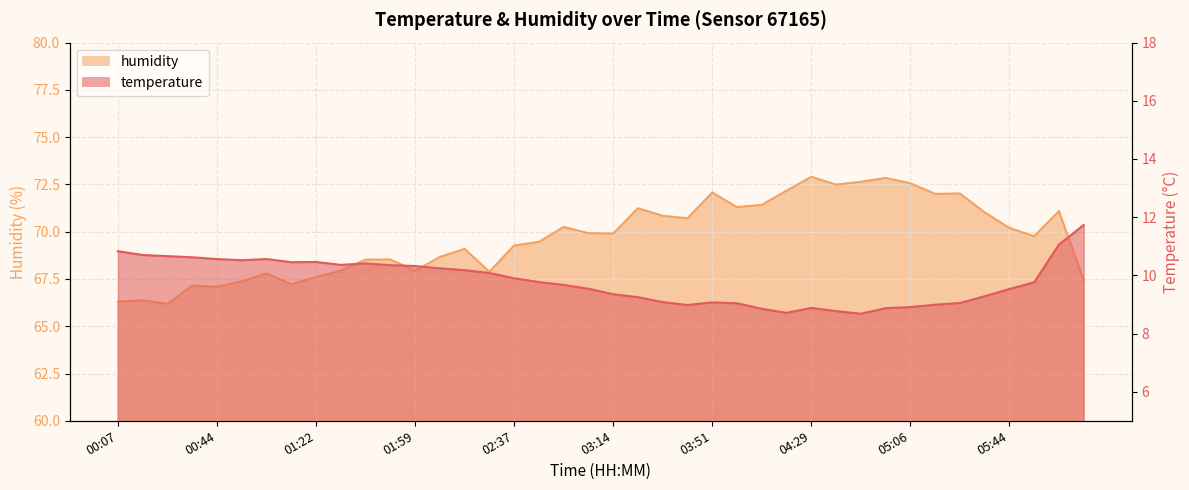

Reading left to right, what are all the values shown in this chart?

temperature: 00:07=10.8	00:16=10.7	00:26=10.7	00:35=10.6	00:44=10.6	00:54=10.5	01:03=10.6	01:12=10.4	01:22=10.5	01:31=10.4	01:40=10.4	01:50=10.3	01:59=10.3	02:08=10.2	02:18=10.2	02:27=10.1	02:37=9.9	02:46=9.8	02:55=9.7	03:05=9.5	03:14=9.3	03:23=9.2	03:33=9.1	03:42=9.0	03:51=9.1	04:01=9.0	04:10=8.8	04:19=8.7	04:29=8.9	04:38=8.8	04:47=8.7	04:57=8.9	05:06=8.9	05:15=9.0	05:25=9.1	05:34=9.3	05:44=9.5	05:53=9.8	06:02=11.1	06:12=11.7
humidity: 00:07=66.3	00:16=66.4	00:26=66.2	00:35=67.2	00:44=67.1	00:54=67.4	01:03=67.8	01:12=67.2	01:22=67.6	01:31=67.9	01:40=68.5	01:50=68.5	01:59=67.9	02:08=68.7	02:18=69.1	02:27=67.9	02:37=69.3	02:46=69.5	02:55=70.2	03:05=69.9	03:14=69.9	03:23=71.2	03:33=70.8	03:42=70.7	03:51=72.1	04:01=71.3	04:10=71.4	04:19=72.2	04:29=72.9	04:38=72.5	04:47=72.6	04:57=72.8	05:06=72.6	05:15=72.0	05:25=72.0	05:34=71.0	05:44=70.2	05:53=69.8	06:02=71.1	06:12=67.4